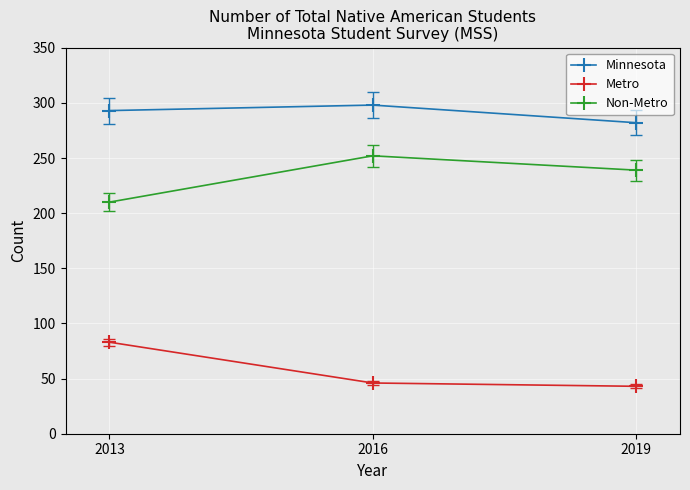

The Non-Metro series shows 377 at 2016. True or false?

False